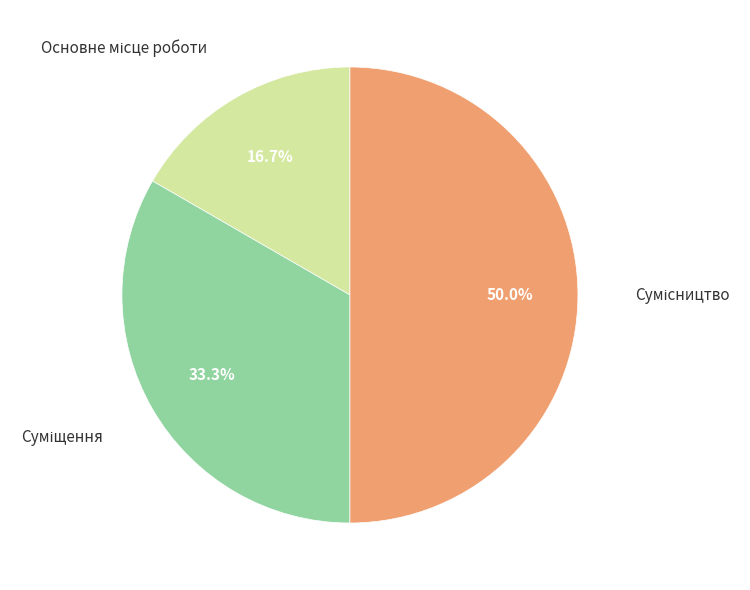

Count the number of slices in the pie.

3